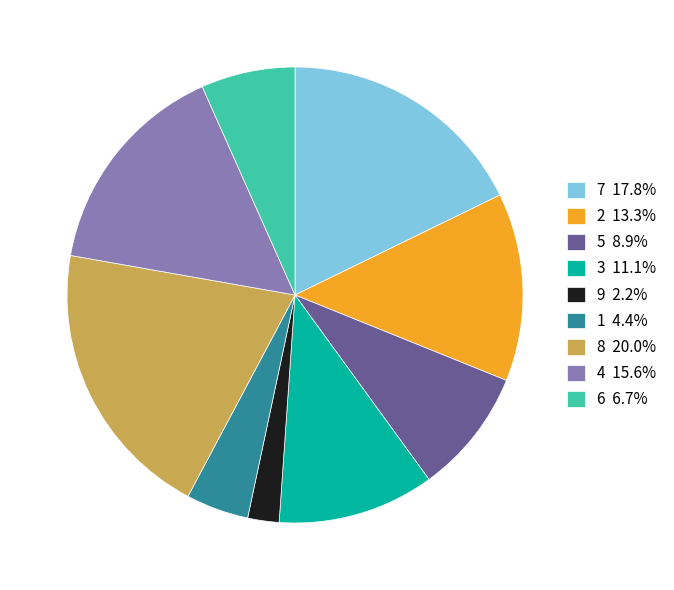

What is the ratio of the value at 3 11.1% to the value at 1 4.4%?

2.5